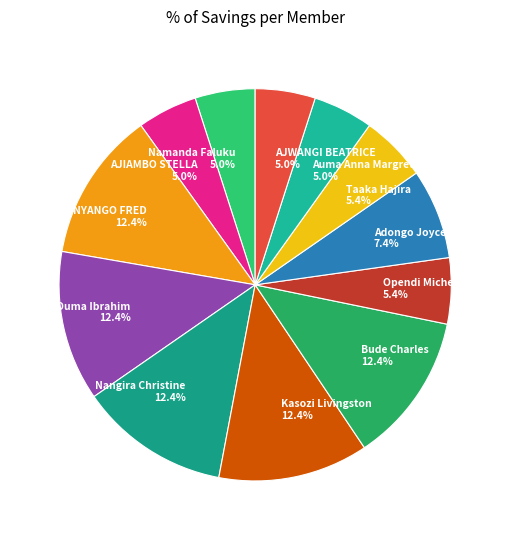

What is the total percentage of Ouma Ibrahim and Bude Charles?

24.8%